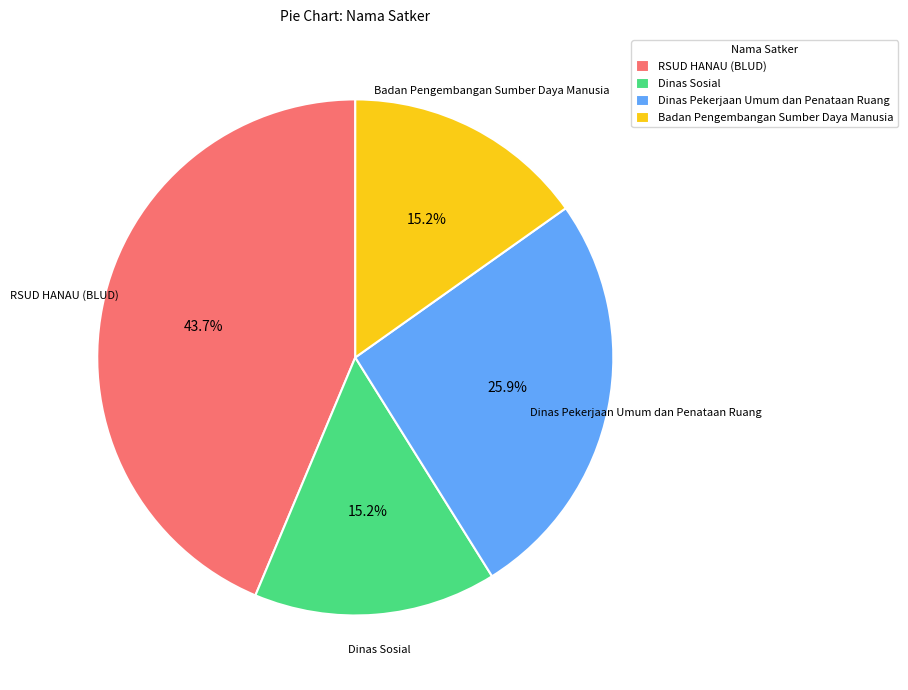

What percentage is NOT represented by Badan Pengembangan Sumber Daya Manusia?

84.8%